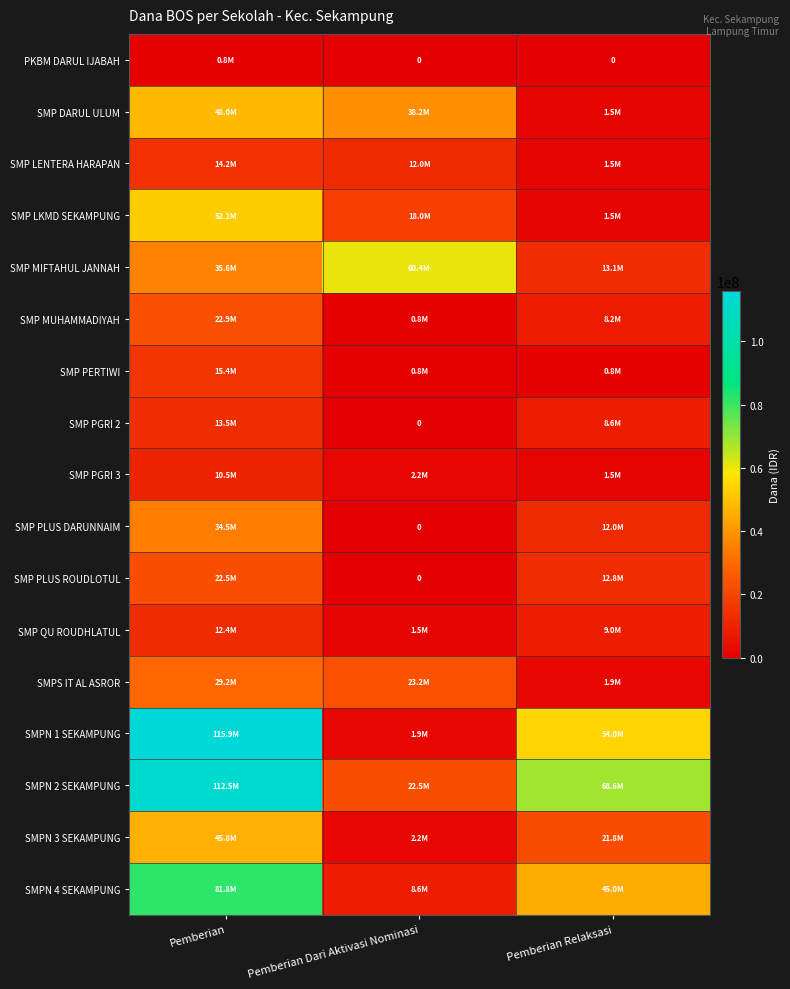

The SMPS IT AL ASROR series shows 29250000 at Pemberian. True or false?

True